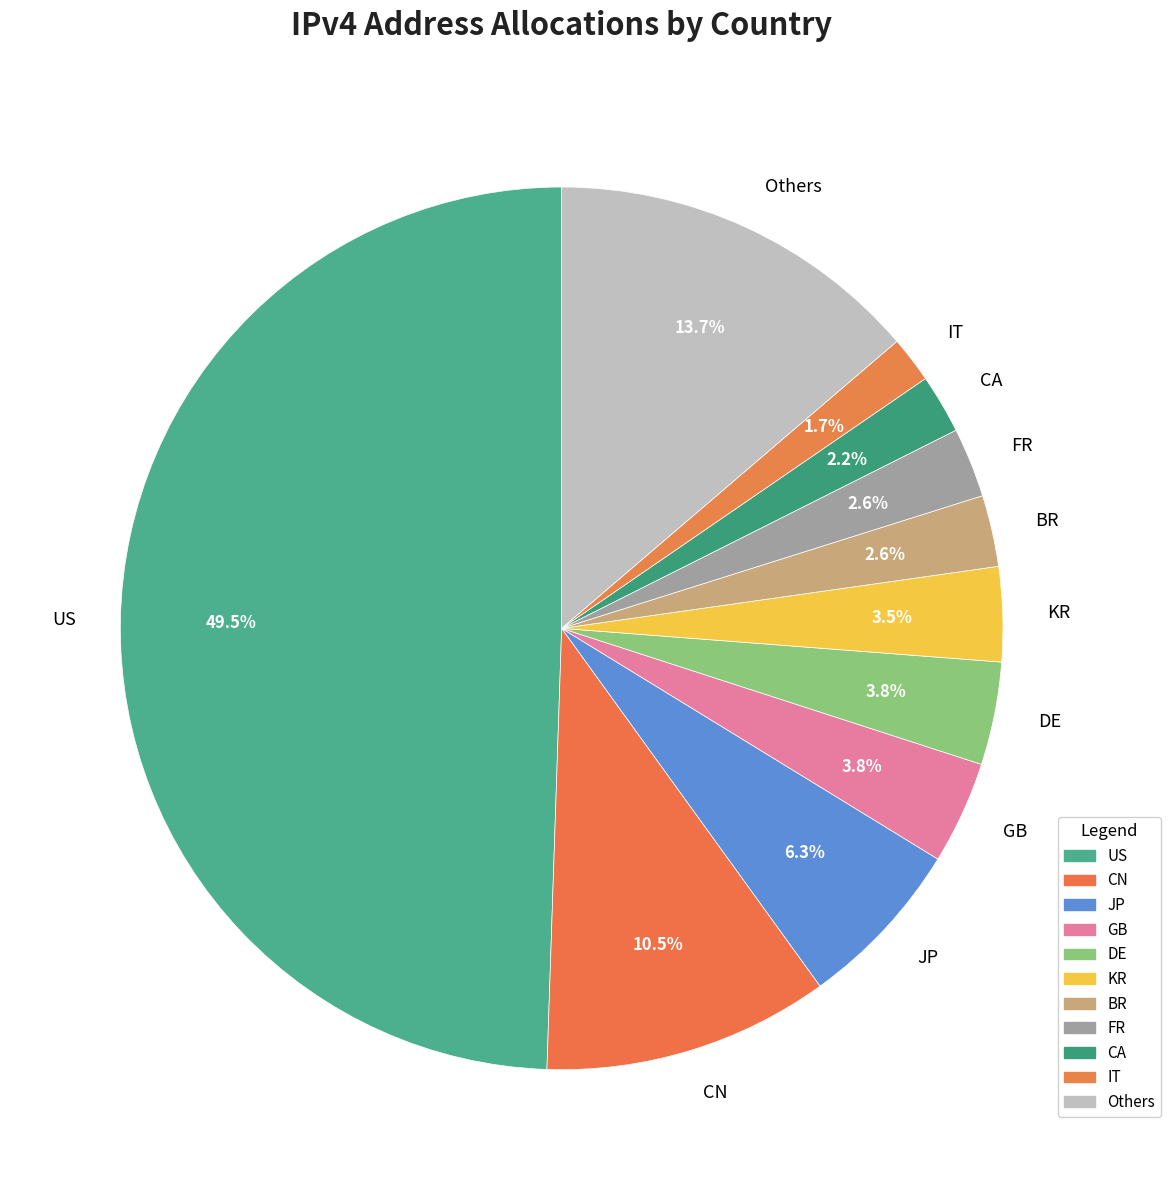

To the nearest percent, what is the average slice percentage?

9%